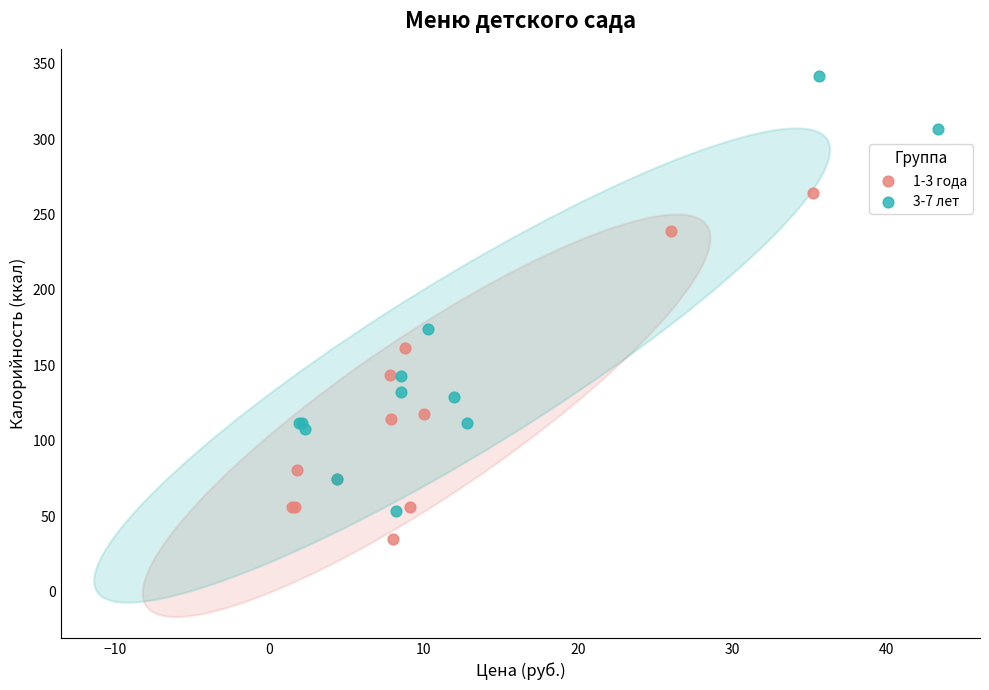

Which series has the largest Y range (max minus min)?

3-7 лет